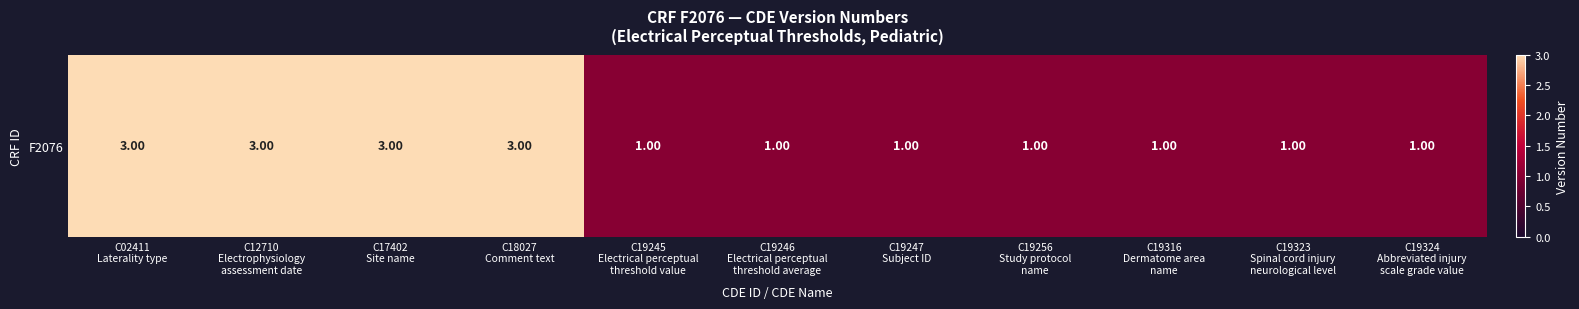

What is the smallest value displayed?

1